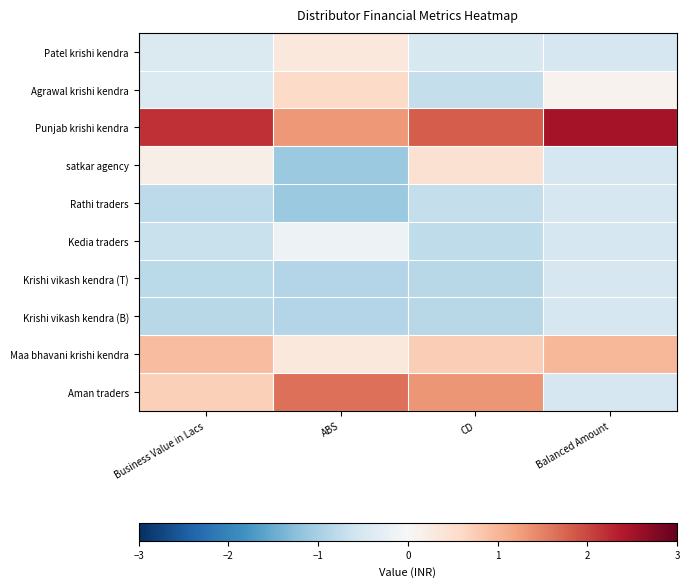

Rank the series at CD from lowest to highest value.

Krishi vikash kendra (T), Krishi vikash kendra (B), Kedia traders, Agrawal krishi kendra, Rathi traders, Patel krishi kendra, satkar agency, Maa bhavani krishi kendra, Aman traders, Punjab krishi kendra